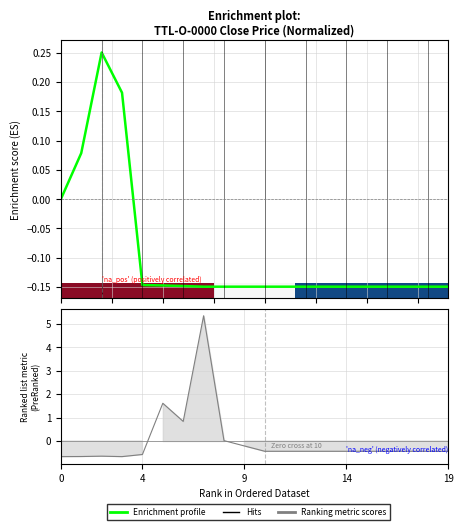

How many data points in Close are above 0?

3